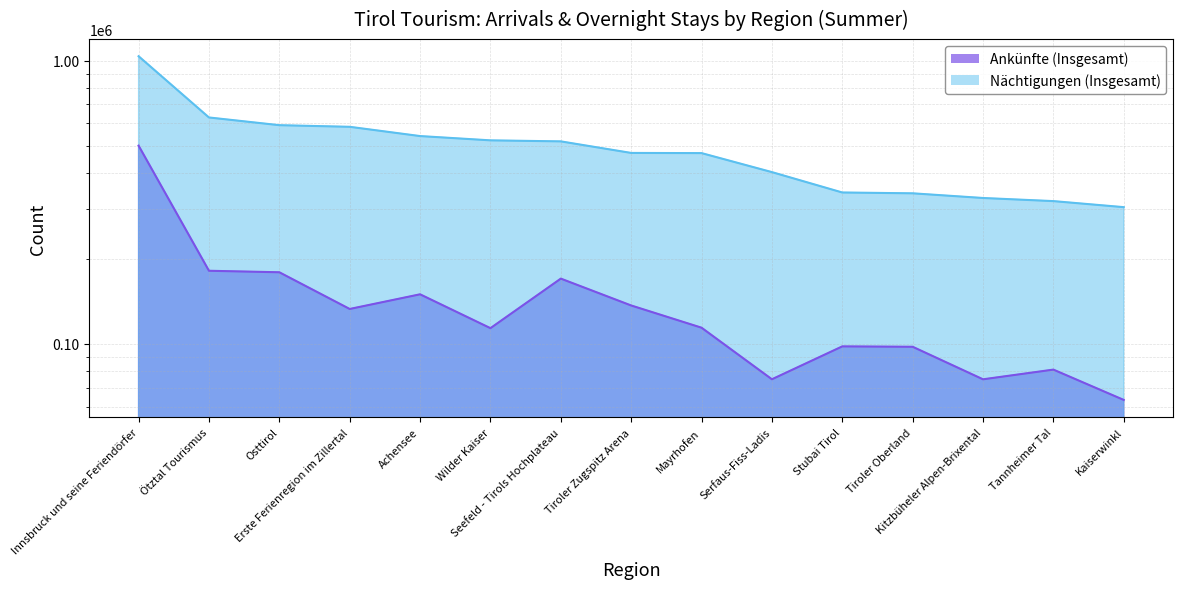

Is the value of Nächtigungen (Insgesamt) at Ötztal Tourismus greater than the value of Ankünfte (Insgesamt) at Tannheimer Tal?

Yes